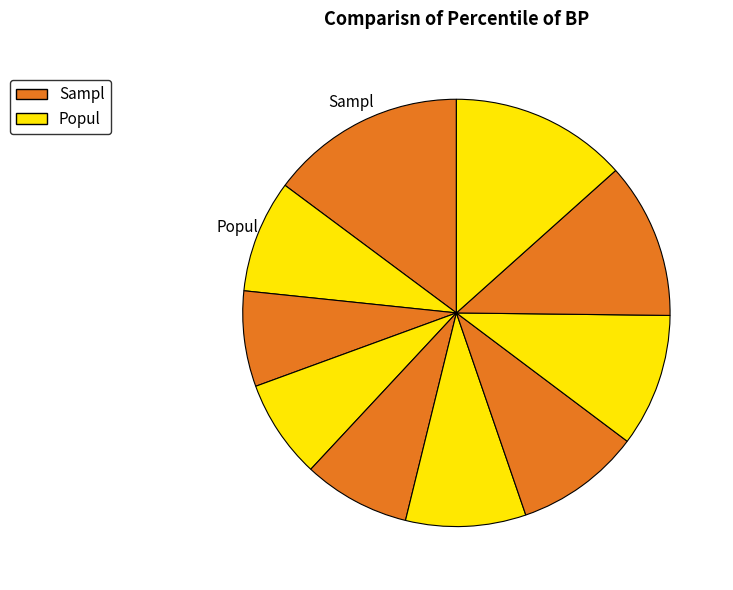

How many segments does this pie chart have?

10